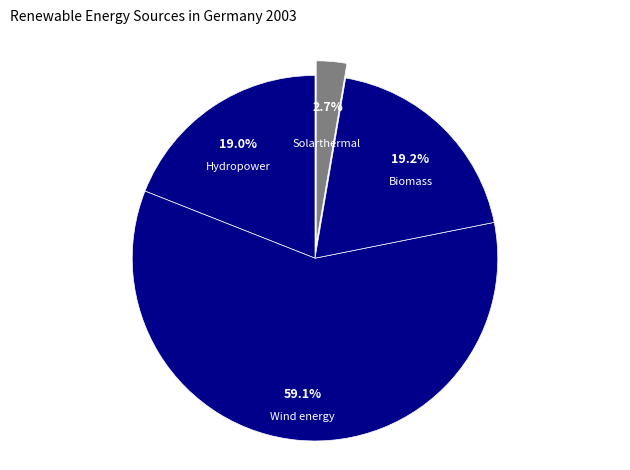

To the nearest percent, what is the difference between the Biomass and Wind energy slice percentages?

40%